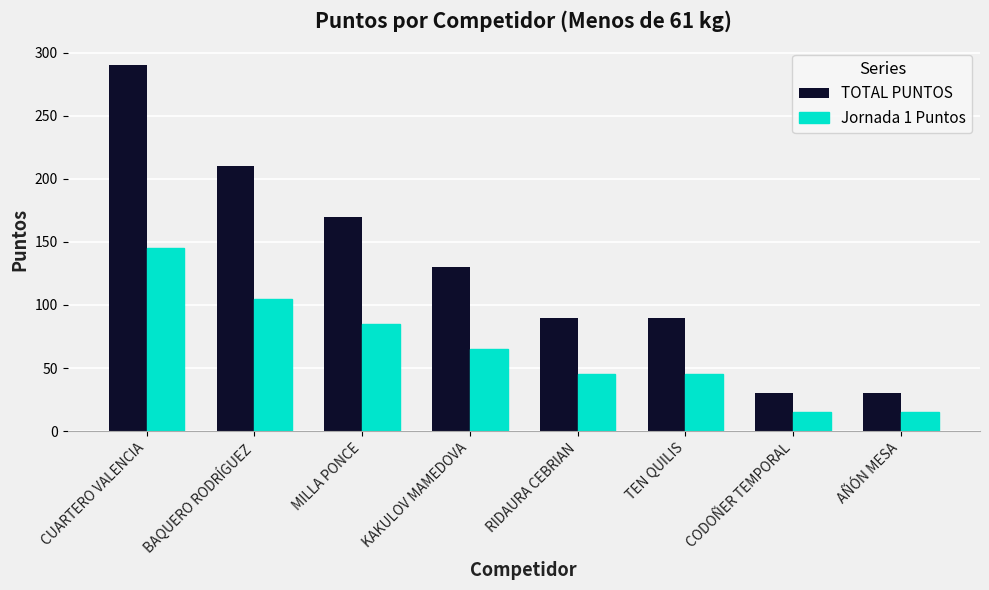

What is the total value across all series at CUARTERO VALENCIA?

435